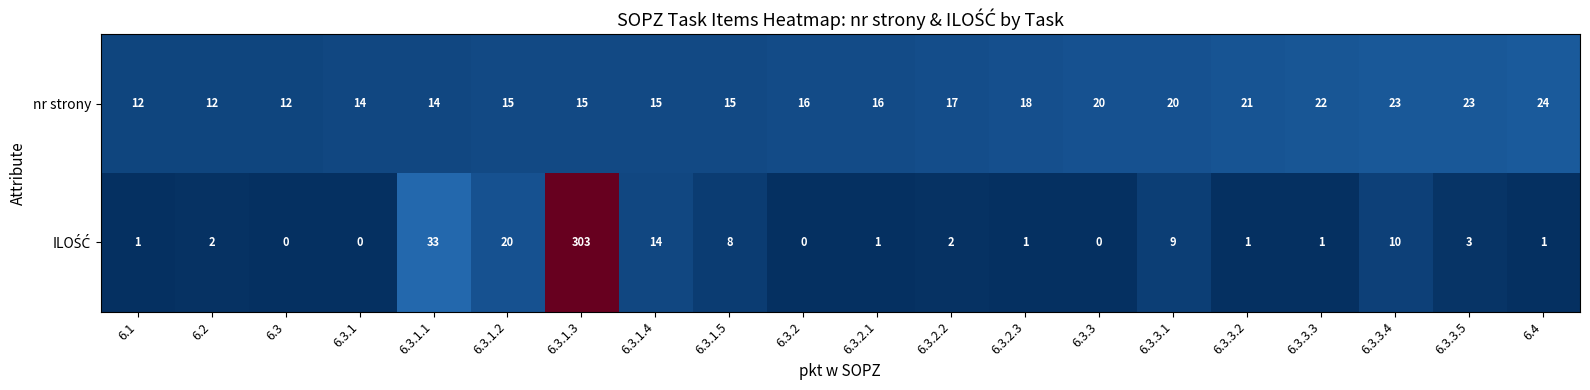

At which category is the sum across all series the highest?

6.3.1.3